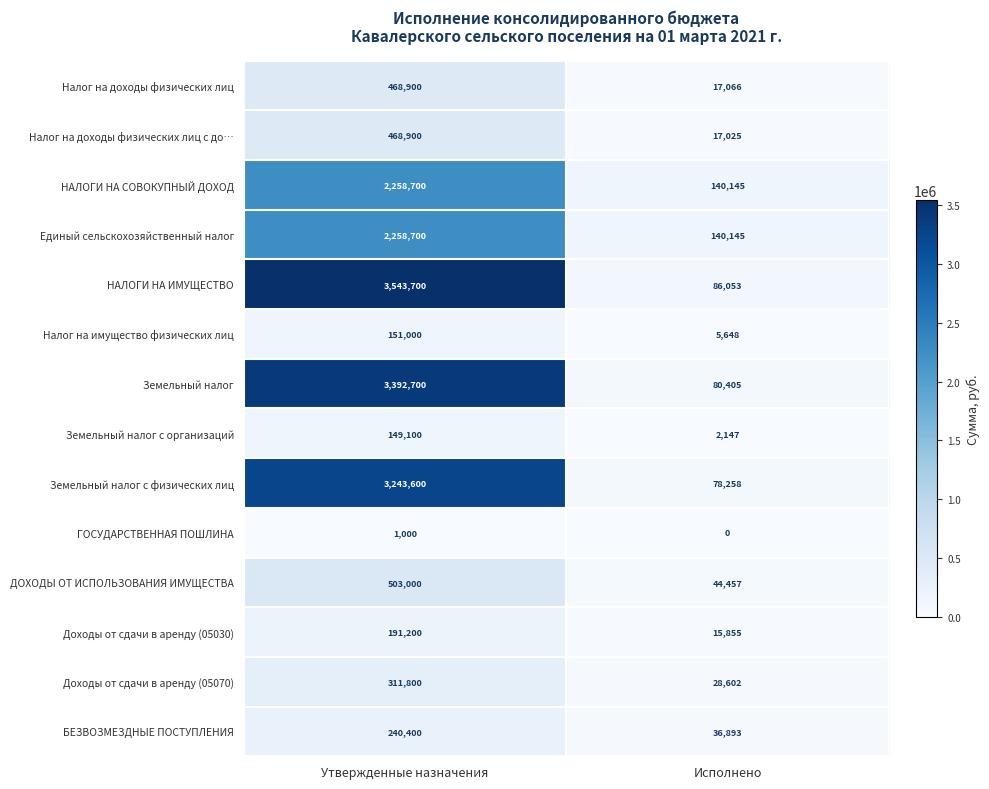

Between Утвержденные назначения and Исполнено, which series saw the biggest shift?

НАЛОГИ НА ИМУЩЕСТВО